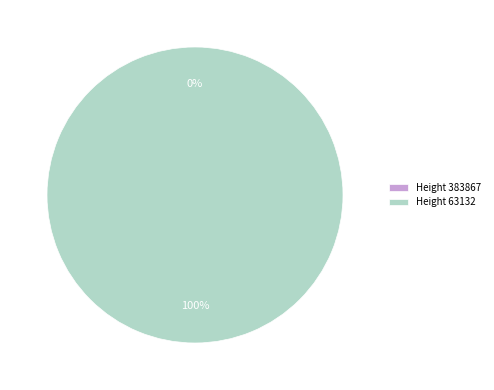

Between 383867 and 63132, which is larger?

63132